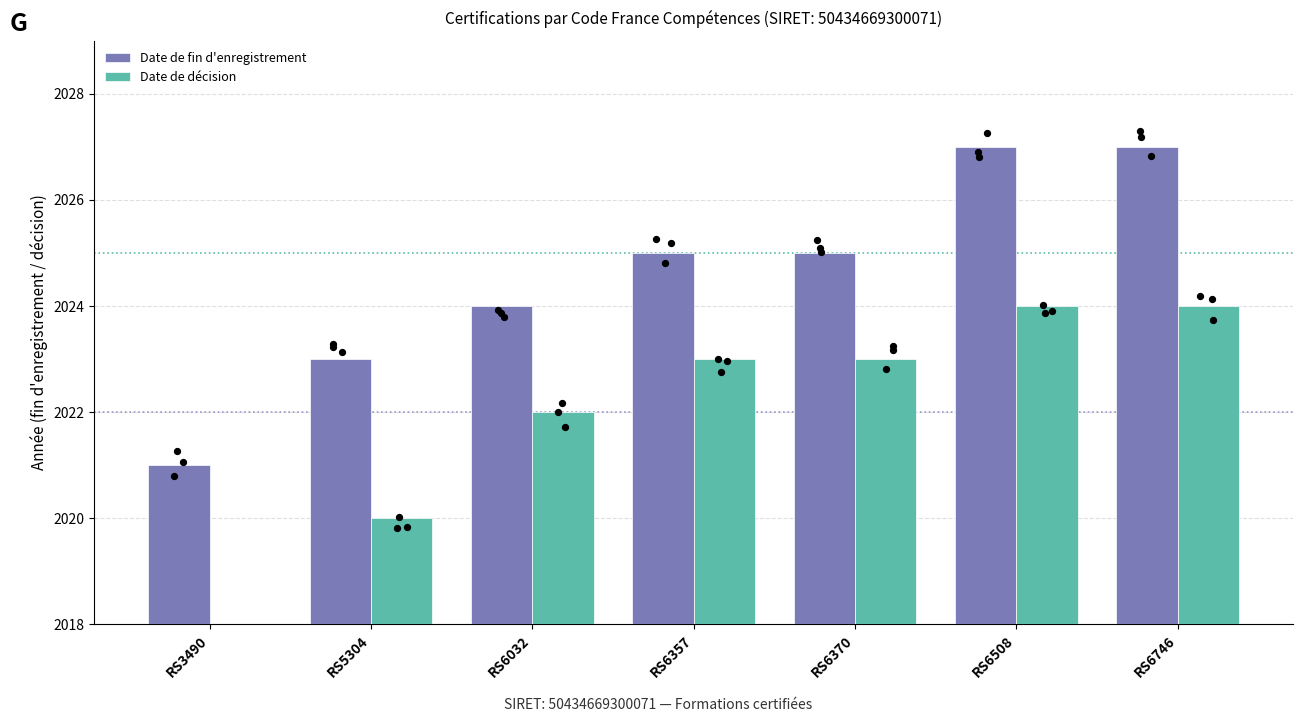

Is the value of Date de décision at RS3490 greater than the value of Date de fin d'enregistrement at RS6357?

No